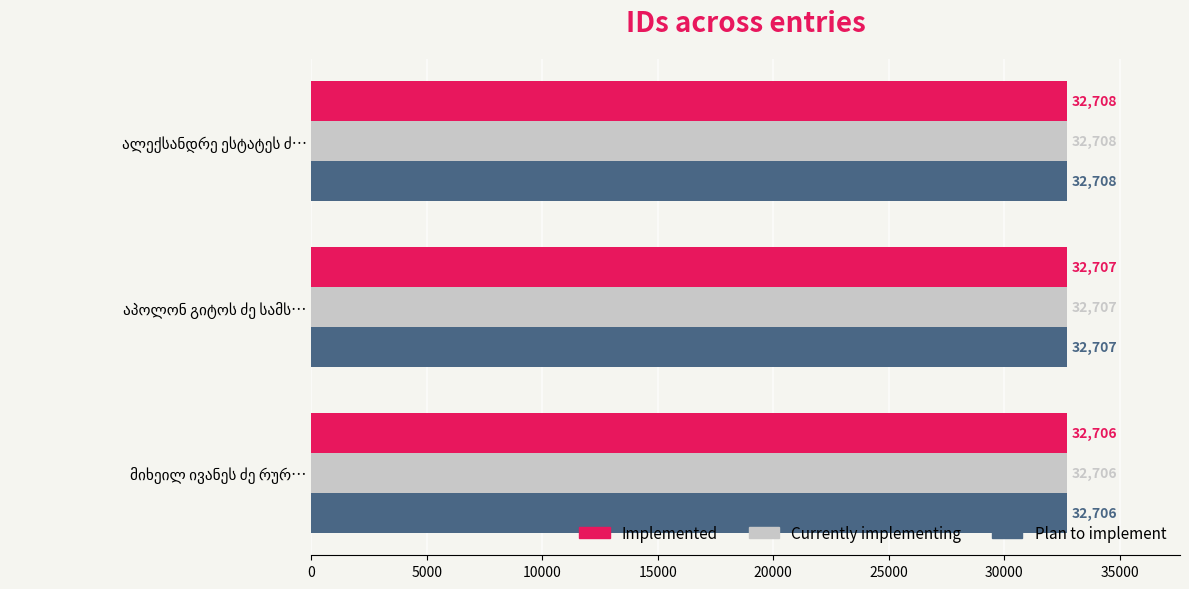

What is the difference between the maximum and minimum values in the Implemented series?

2